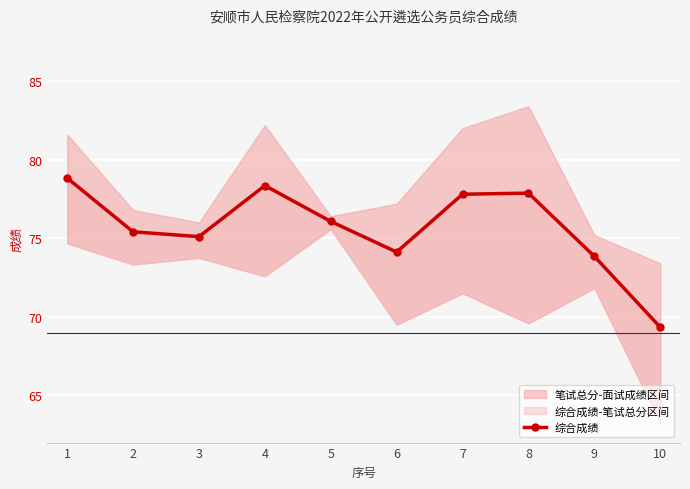

Where is the data nearest to the value 74?

6